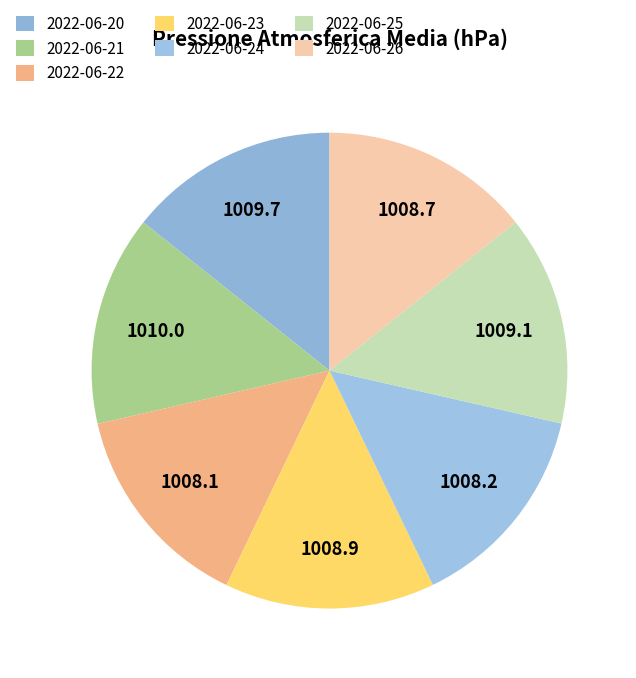

The 2022-06-25 slice represents 23% of the pie. True or false?

False